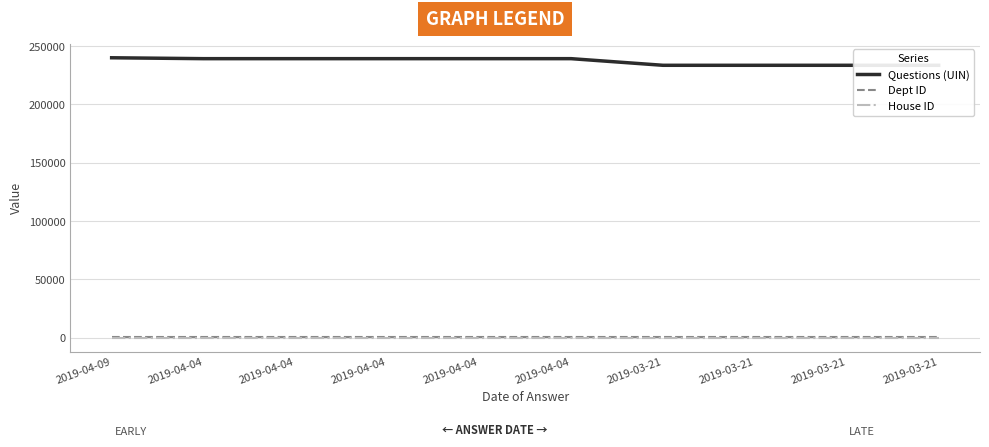

True or false: House ID has a value of 1 at 2019-03-21.

True